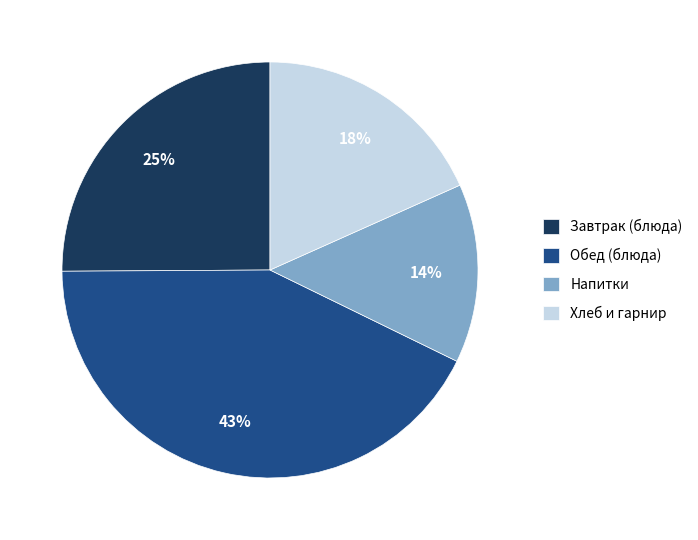

Is there a majority slice in this chart?

No